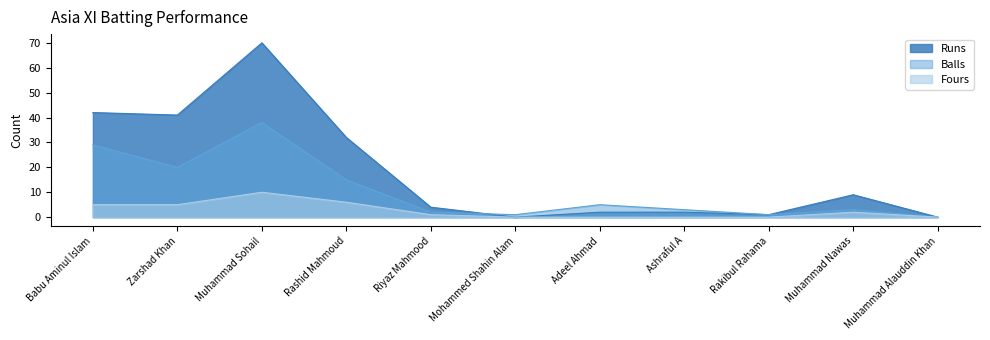

In Fours, how many points are higher than both neighbors (excluding endpoints)?

2